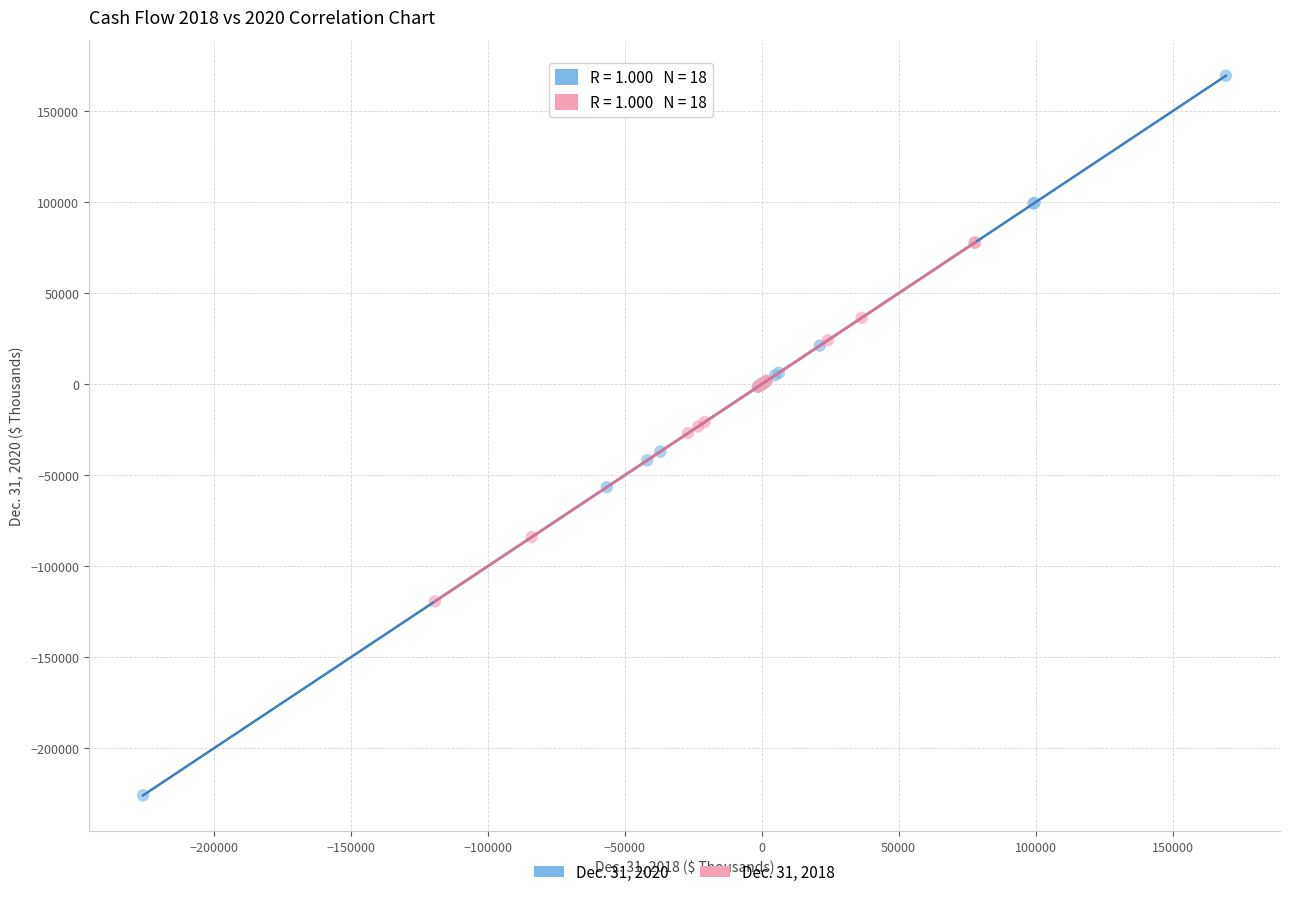

Which series has the widest spread of Y values?

Dec. 31, 2020